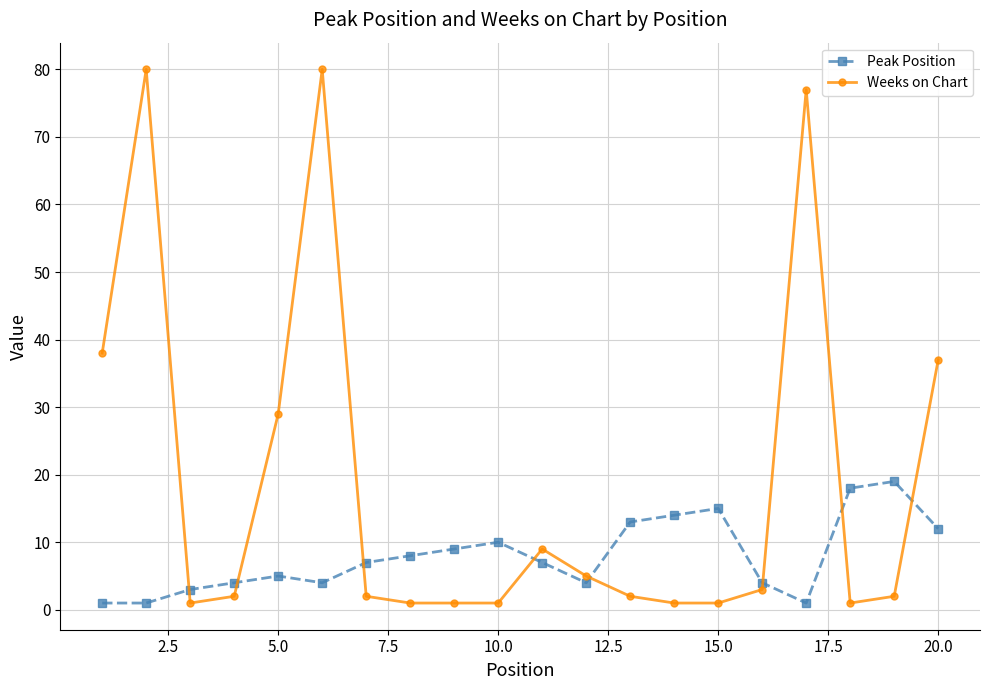

What is the average value of the Weeks on Chart series?

19